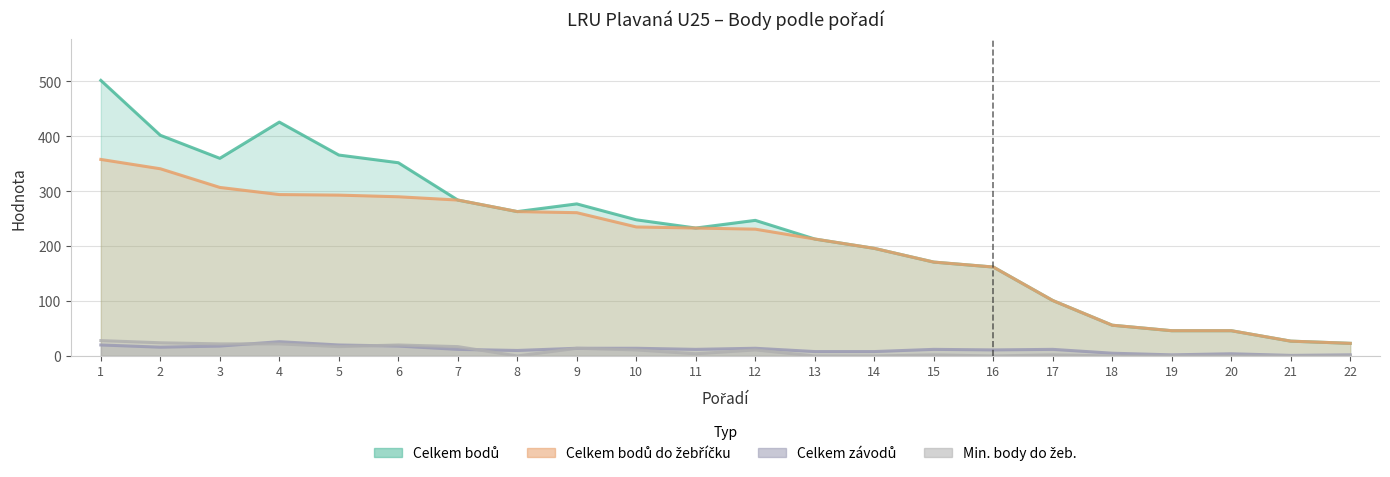

Does the chart have visible grid lines?

Yes